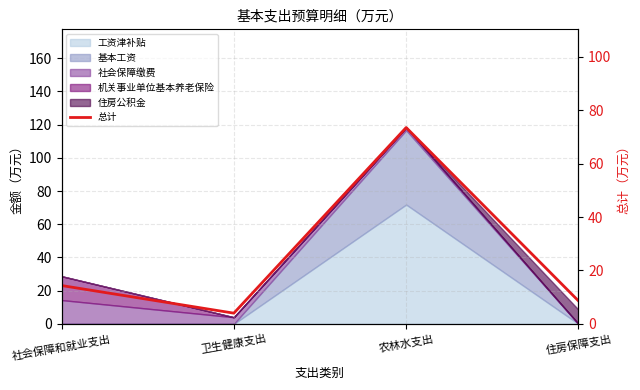

At which category does the chart reach its peak across all series?

农林水支出